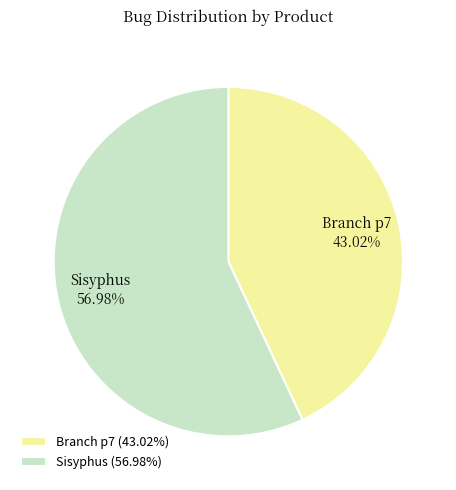

Is it true that Branch p7 is 55% of the pie?

False